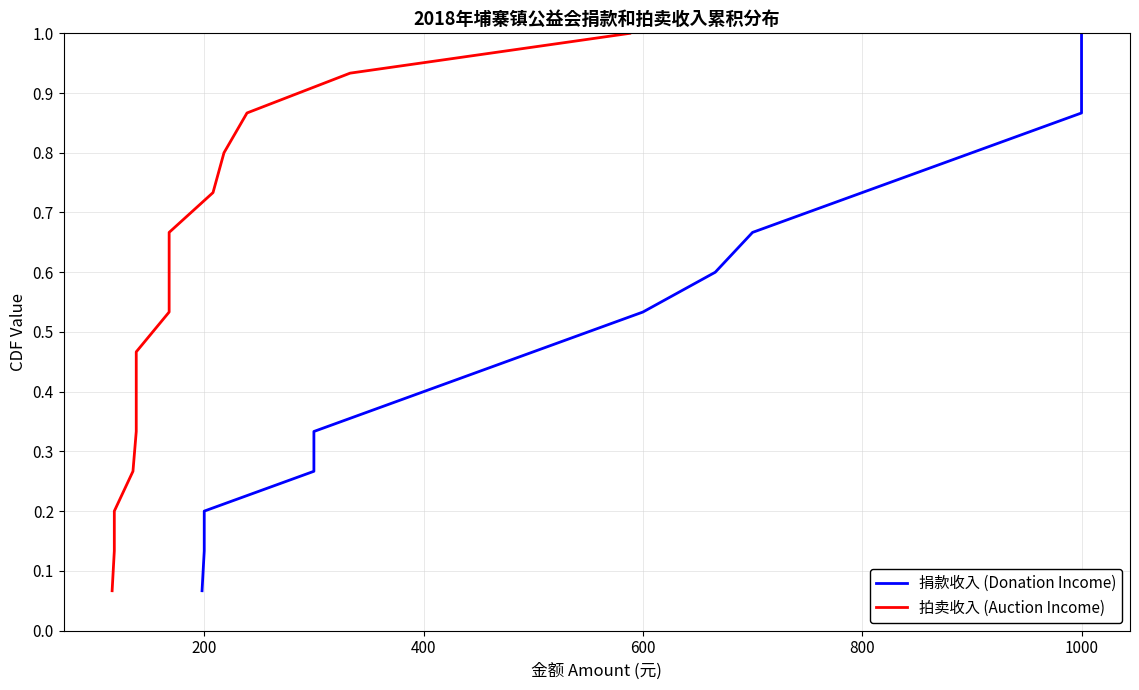

What is the minimum value for 捐款收入 (Donation Income)?

0.1